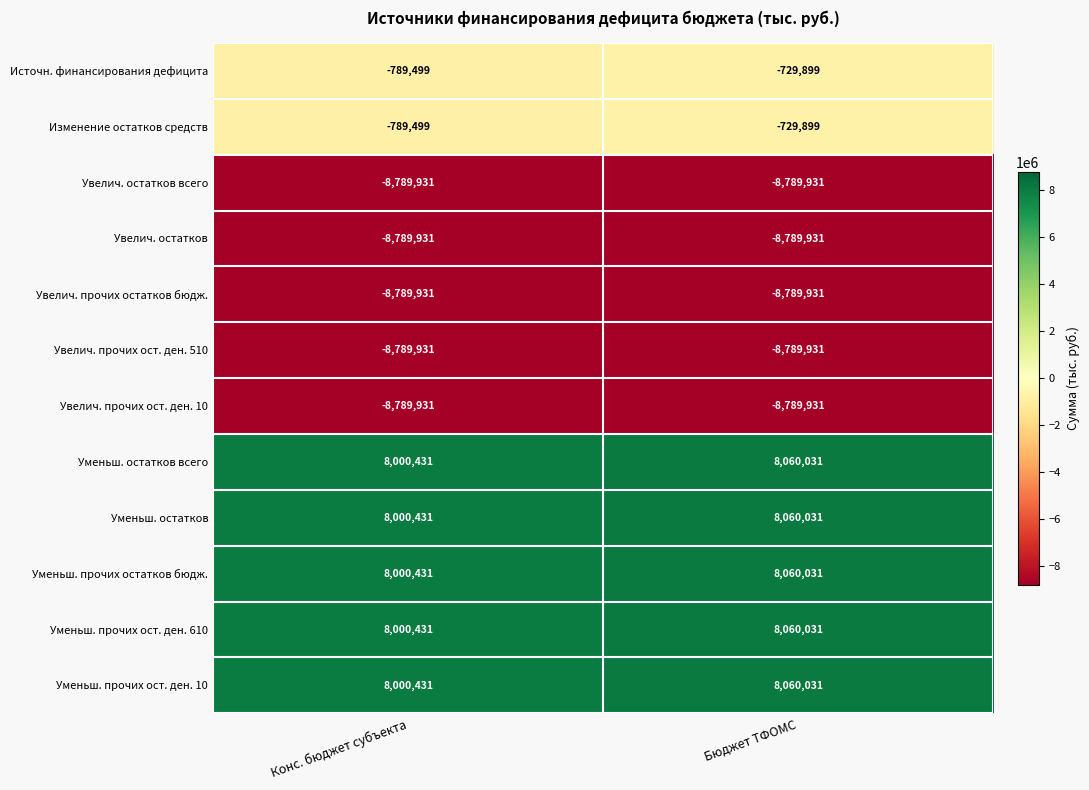

What is the difference between the highest and lowest values at Конс. бюджет субъекта?

16790362